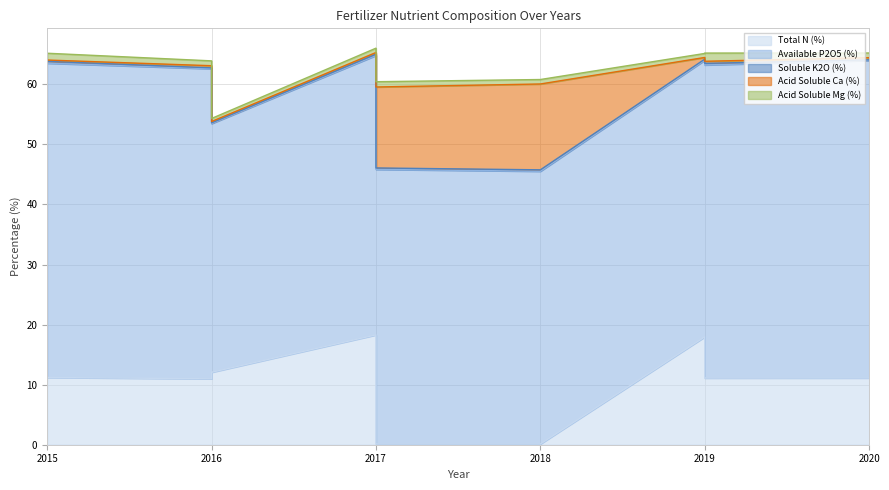

What is the value of the Available P2O5 (%) point at the 9th from the left?

52.8